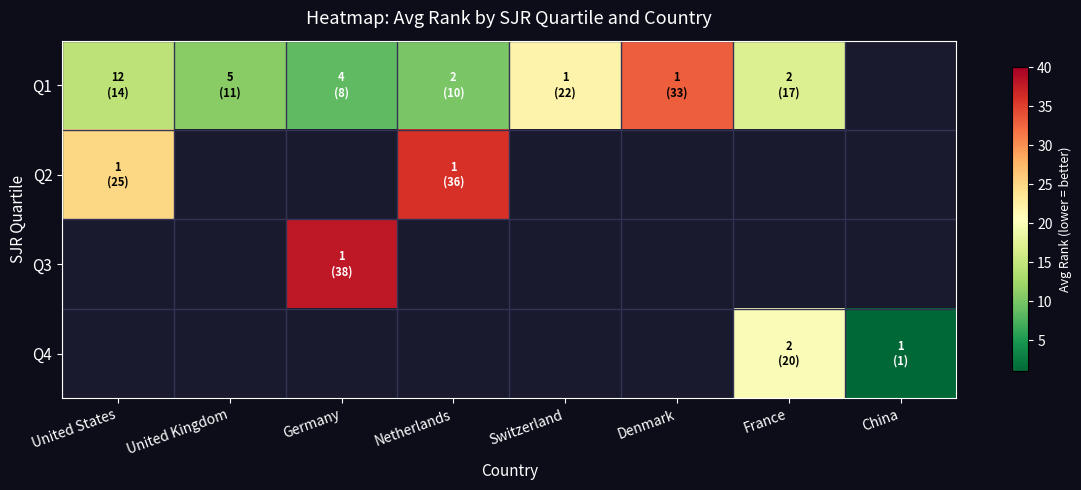

Between United Kingdom and United States, which is larger?

United States